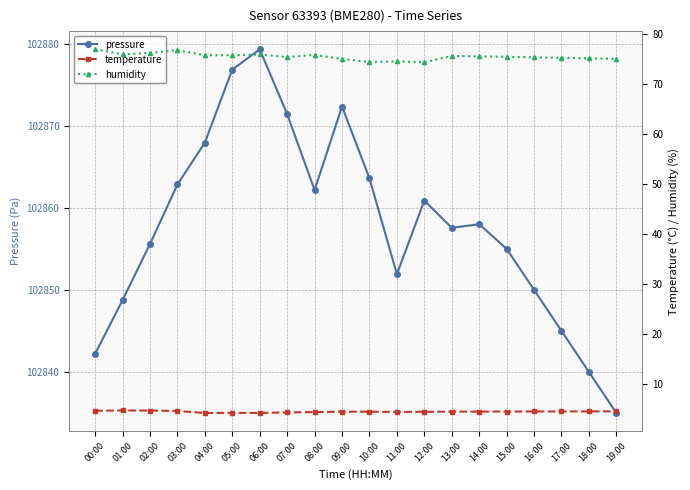

True or false: pressure and temperature intersect in this chart.

False